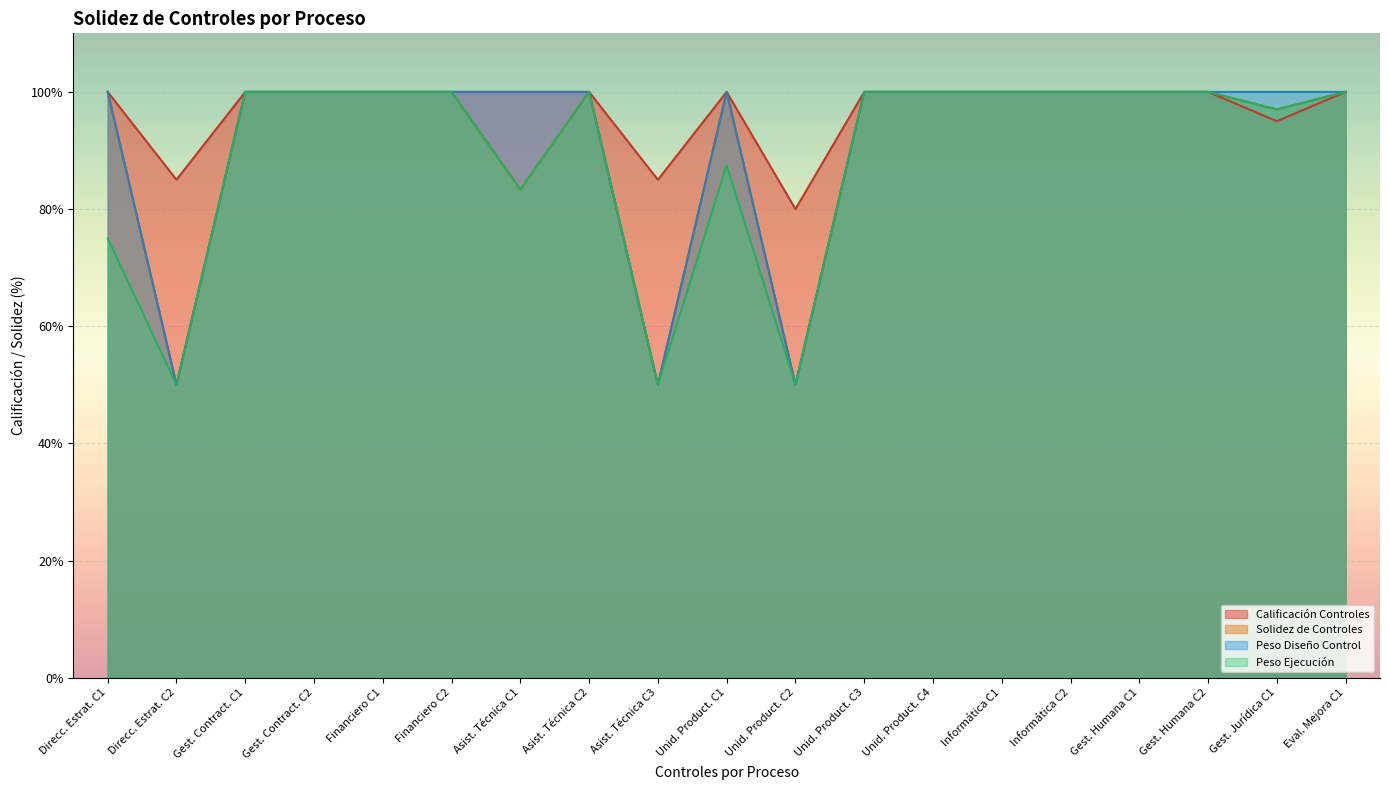

Is it true that Calificación Controles equals 29.1 at Asist. Técnica C3?

False